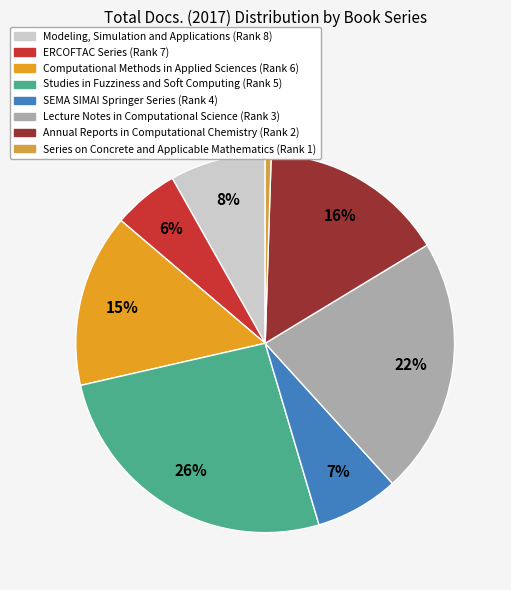

Which category has the biggest portion of the pie?

Studies in Fuzziness and Soft Computing